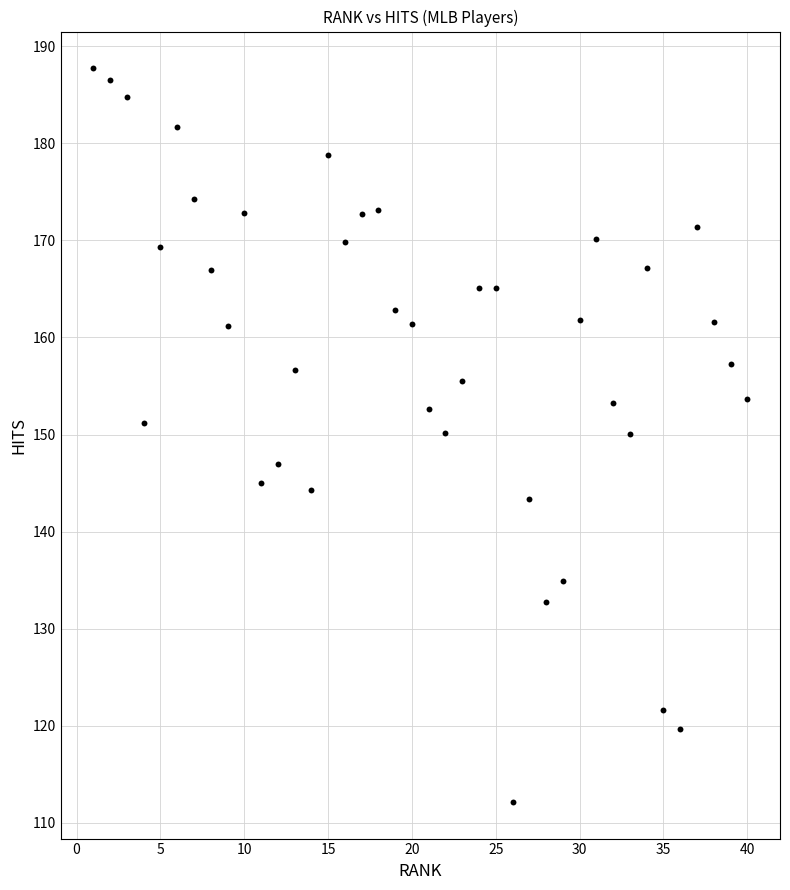

What is the range of Y values (max minus min)?

75.6